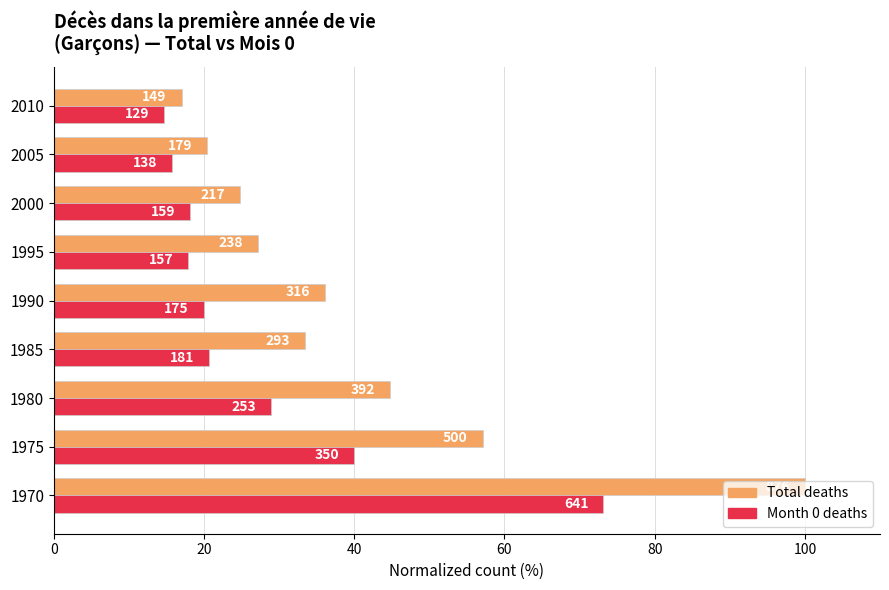

Reading right to left, what are all the values shown in this chart?

Total deaths (normalized %): 17.0	20.4	24.8	27.2	36.1	33.4	44.7	57.1	100.0
Month 0 deaths (normalized %): 14.7	15.8	18.2	17.9	20.0	20.7	28.9	40.0	73.2